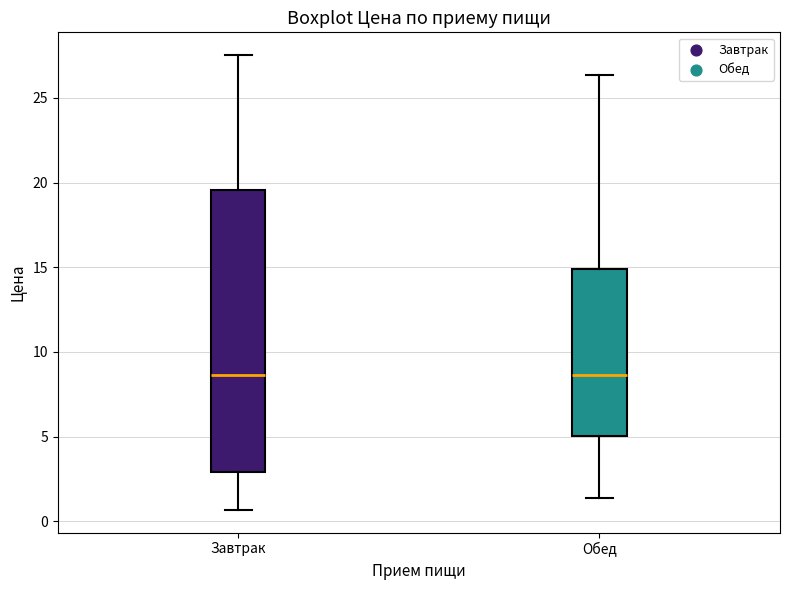

Which box is the tallest, from its lower edge to its upper edge?

Завтрак